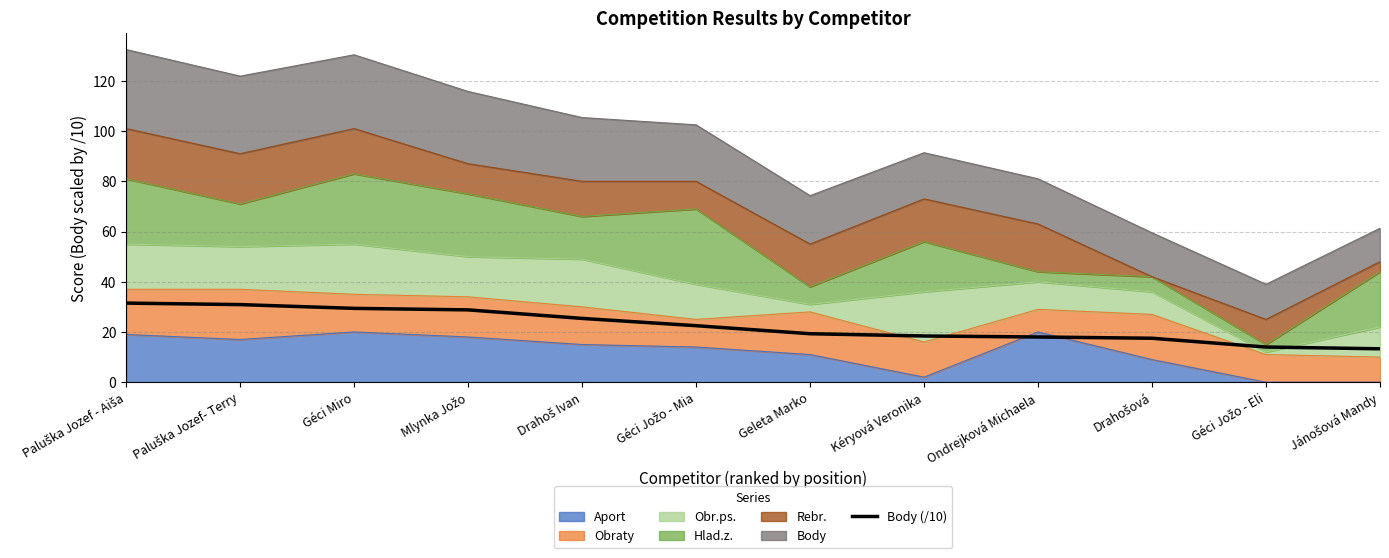

Reading left to right, what are all the values shown in this chart?

Paluška Jozef - Aiša=31.5	Paluška Jozef- Terry=30.9	Géci Miro=29.4	Mlynka Jožo=28.8	Drahoš Ivan=25.4	Géci Jožo - Mia=22.5	Geleta Marko=19.3	Kéryová Veronika=18.4	Ondrejková Michaela=18.0	Drahošová=17.5	Géci Jožo - Eli=14.0	Jánošová Mandy=13.3